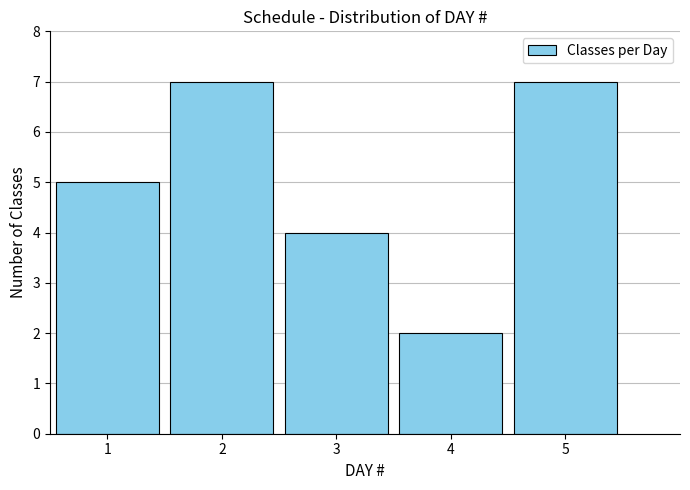

How tall is the bar that spans 0.5 to 1.5 on the x-axis? The values are not printed on the chart, so give them approximately, as read against the axis.

5